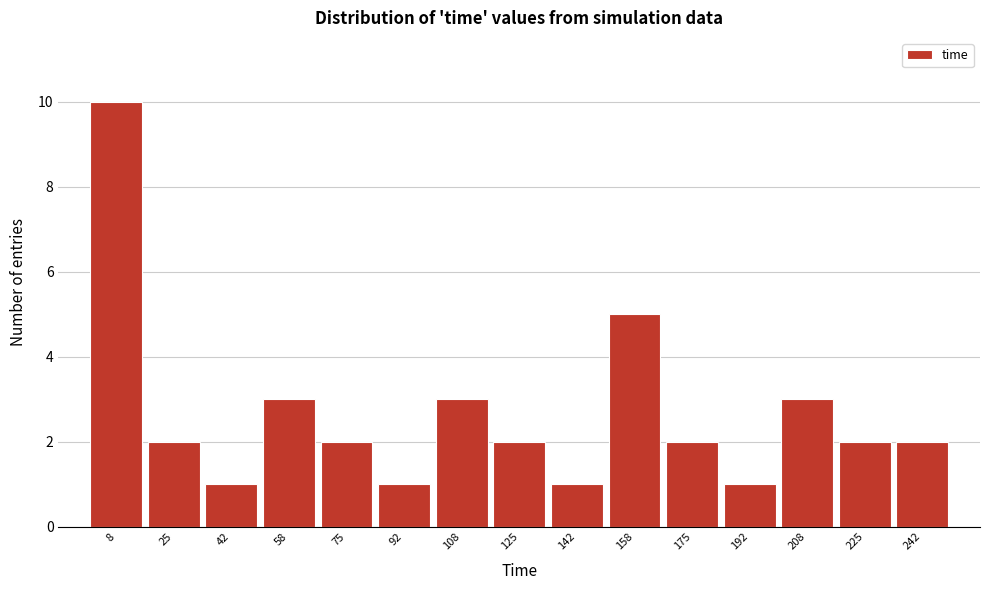

How tall is the bar that spans 66 to 84 on the x-axis? Neither the bar edges nor the heights are printed on the chart, so give them approximately, as read against the axes.

2